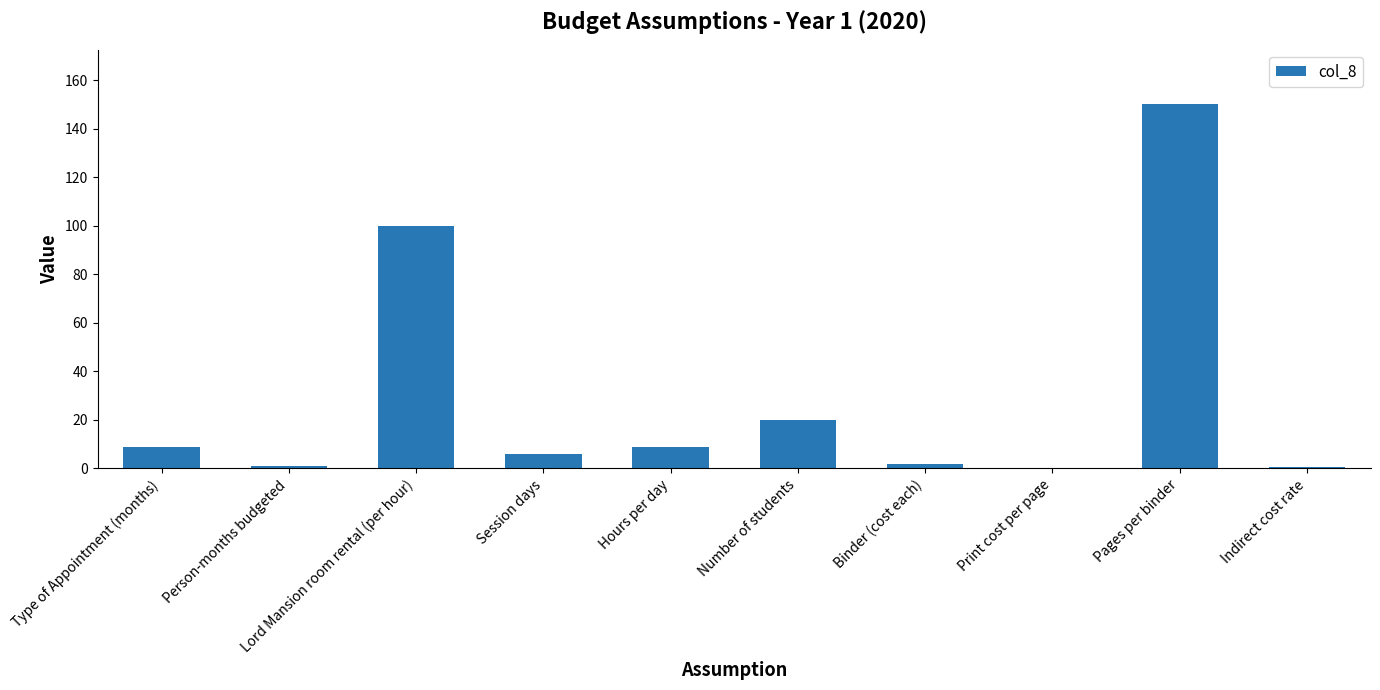

Between Binder (cost each) and Print cost per page, which is larger?

Binder (cost each)